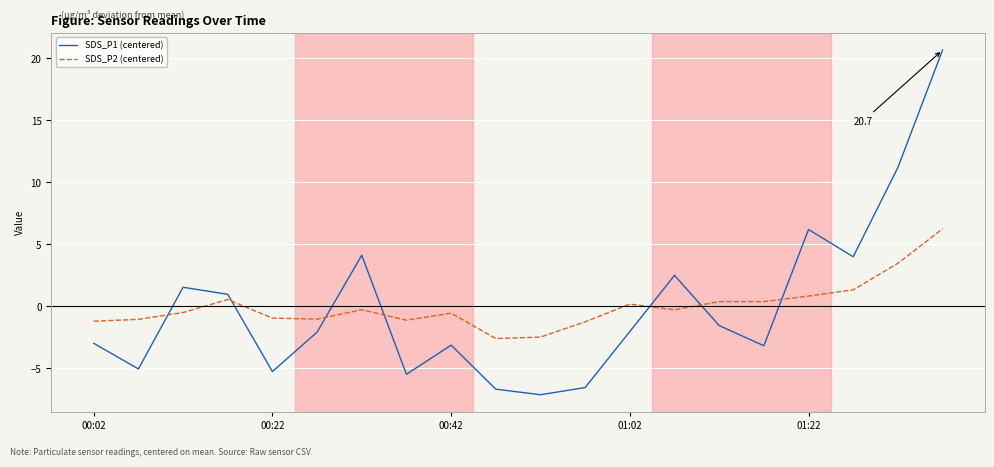

What is the minimum value shown in the chart?

-7.1